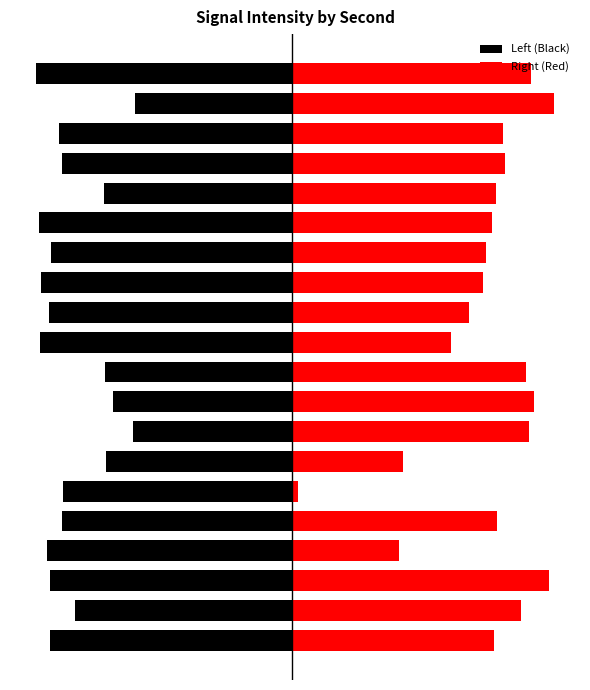

What is the sum of all Right (Red) values?

580.0